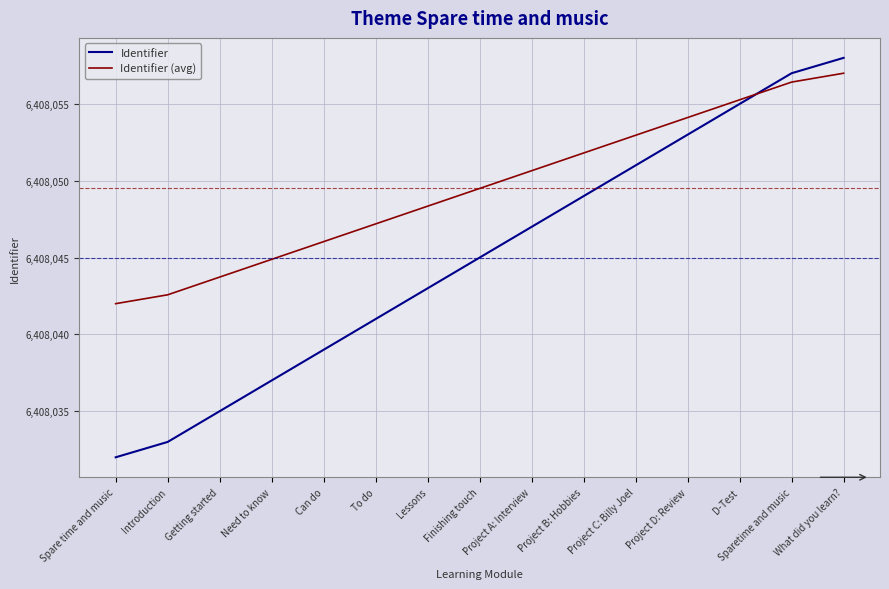

Reading left to right, what are all the values shown in this chart?

Identifier: 6408032.0	6408033.0	6408035.0	6408037.0	6408039.0	6408041.0	6408043.0	6408045.0	6408047.0	6408049.0	6408051.0	6408053.0	6408055.0	6408057.0	6408058.0
Identifier (avg): 6408042.0	6408042.6	6408043.7	6408044.9	6408046.0	6408047.2	6408048.3	6408049.5	6408050.7	6408051.8	6408053.0	6408054.1	6408055.3	6408056.4	6408057.0